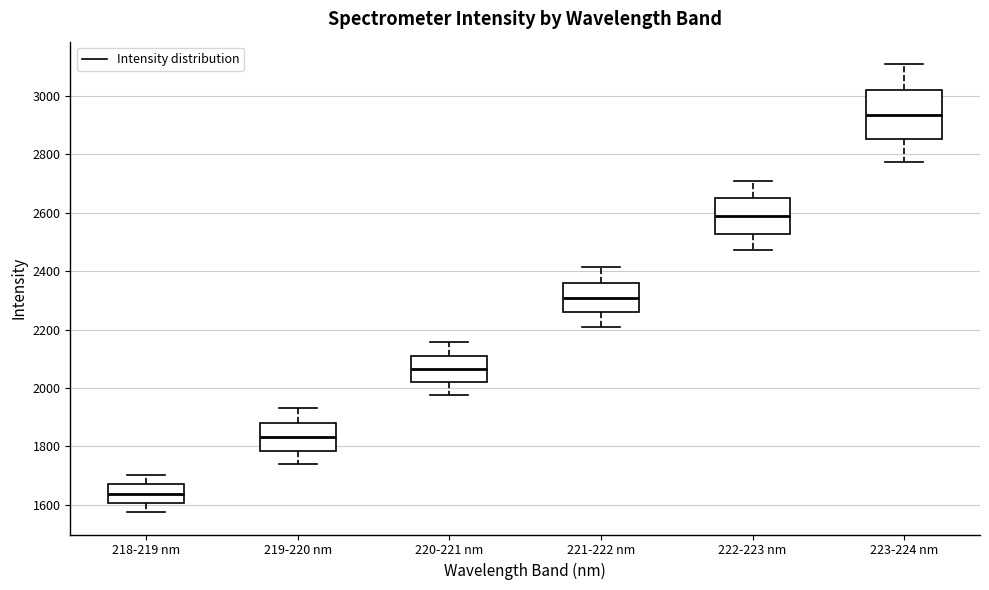

Where does the upper whisker of the box for 223-224 nm end on the y-axis? The values are not printed on the chart, so give them approximately, as read against the axis.

3100